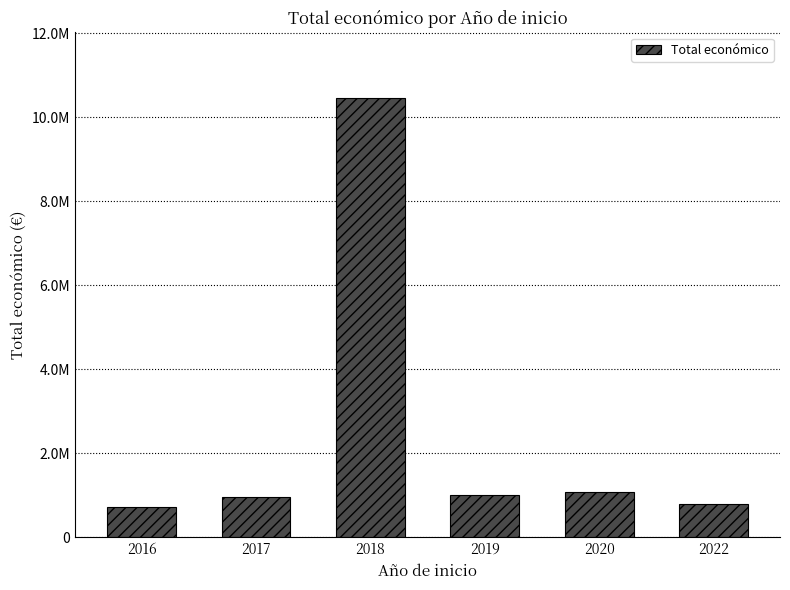

What is the difference between the second highest and minimum values?

369114